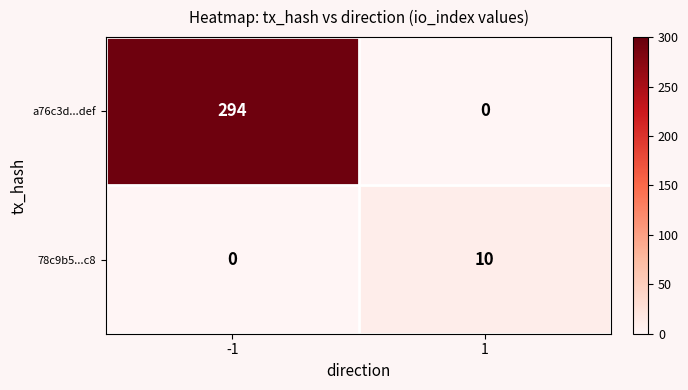

Which series has the widest spread of values?

a76c3d...def